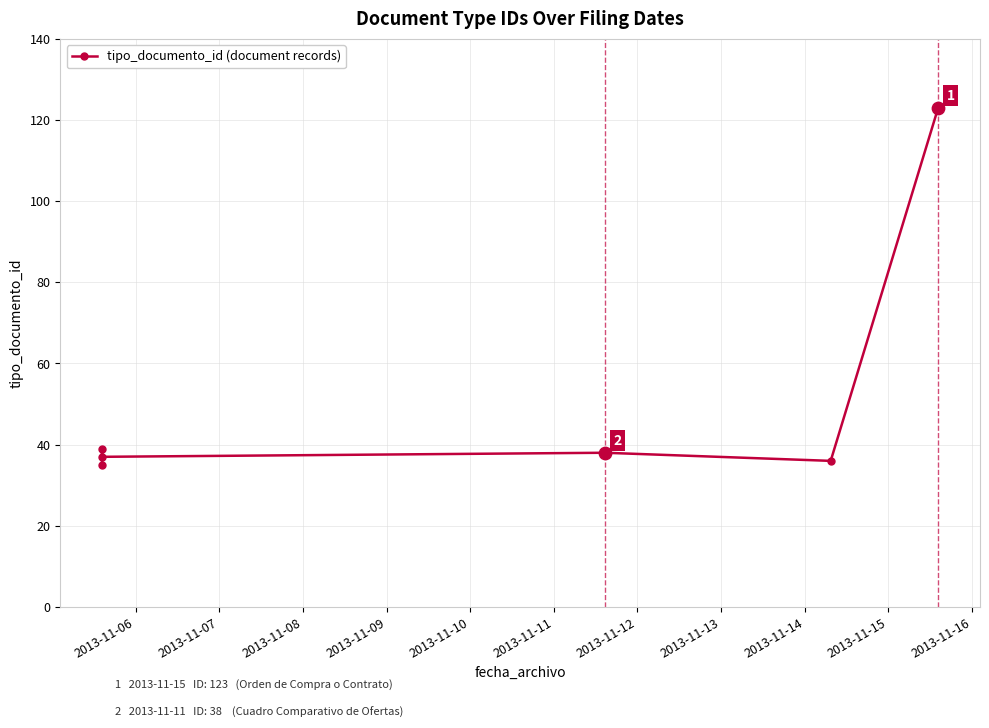

Between 2013-11-06 and 2013-11-07, which is larger?

2013-11-07